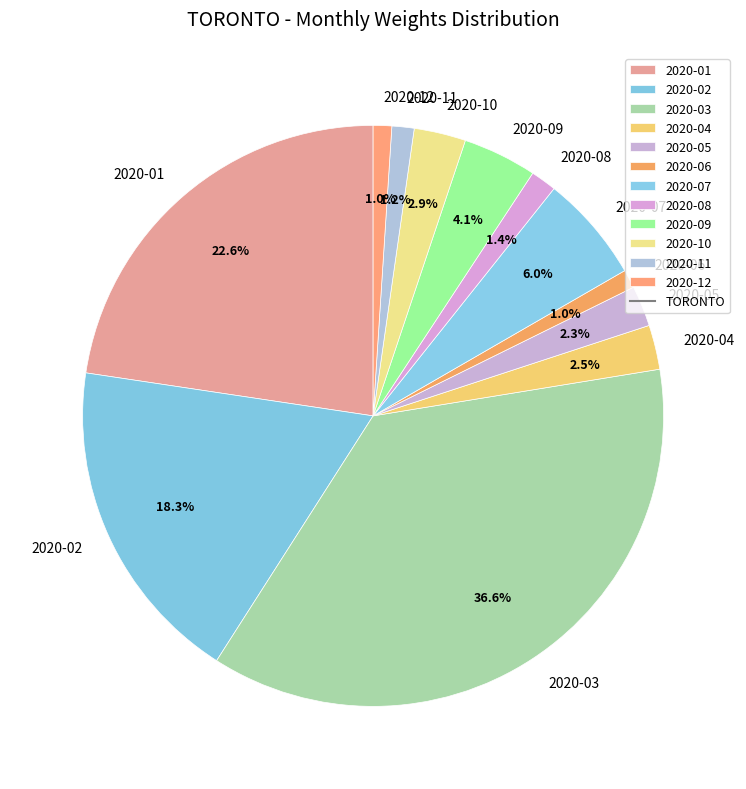

Does 2020-04 account for over 50% of the chart?

No